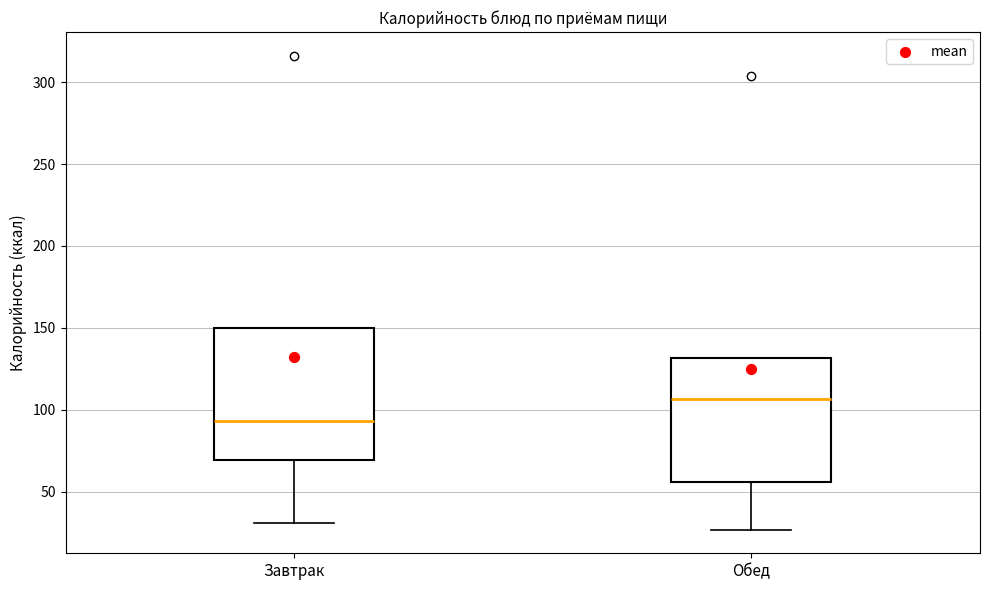

Reading left to right, transcribe this box plot: for each box, give where its median line is, the range the box spans, and where its two whiskers end, as read against the y-axis. The values are not printed on the chart, so give them approximately, as read against the axis.

Завтрак: median 95, box 70 to 150, whiskers 30 to 150
Обед: median 105, box 55 to 130, whiskers 25 to 130